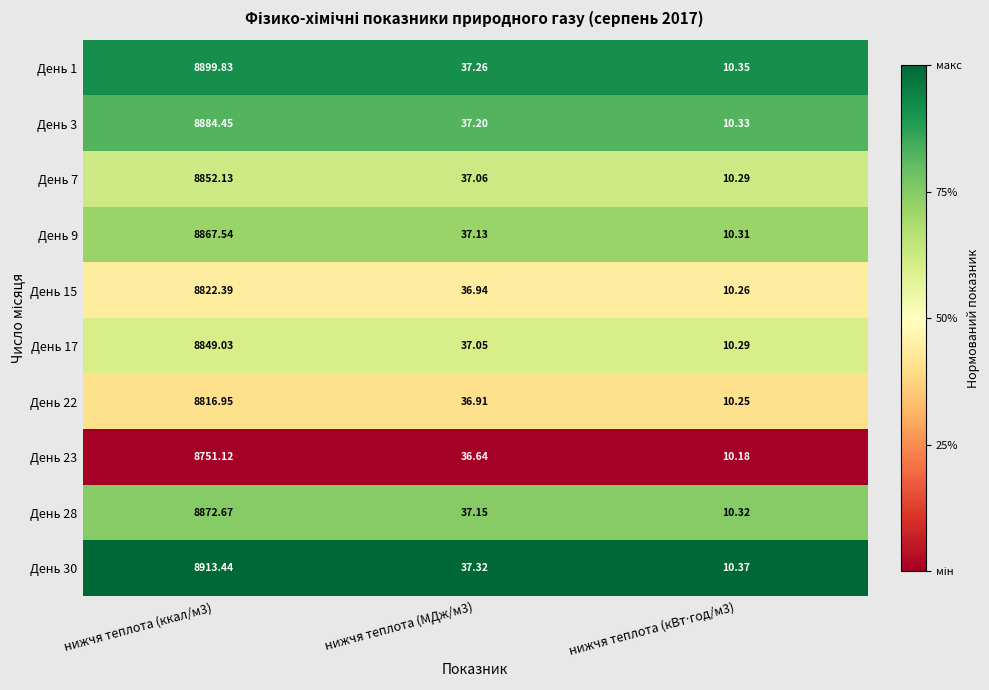

Count the number of data series in this chart.

10